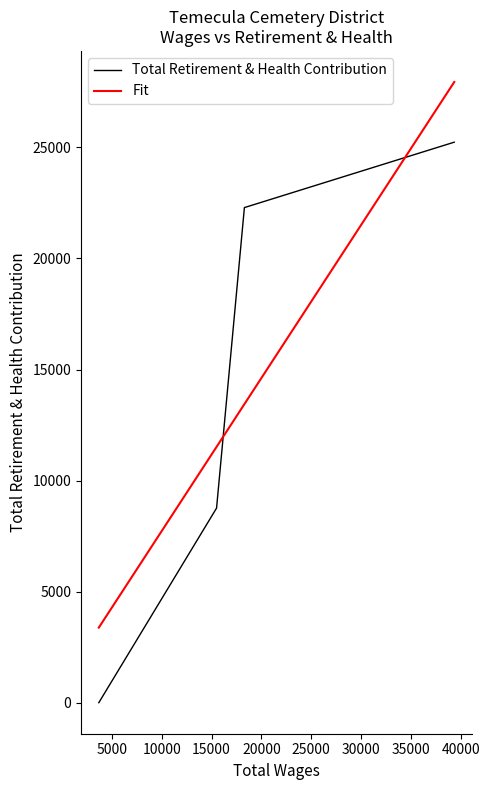

True or false: Fit has more than 1 points higher than both neighbors.

False